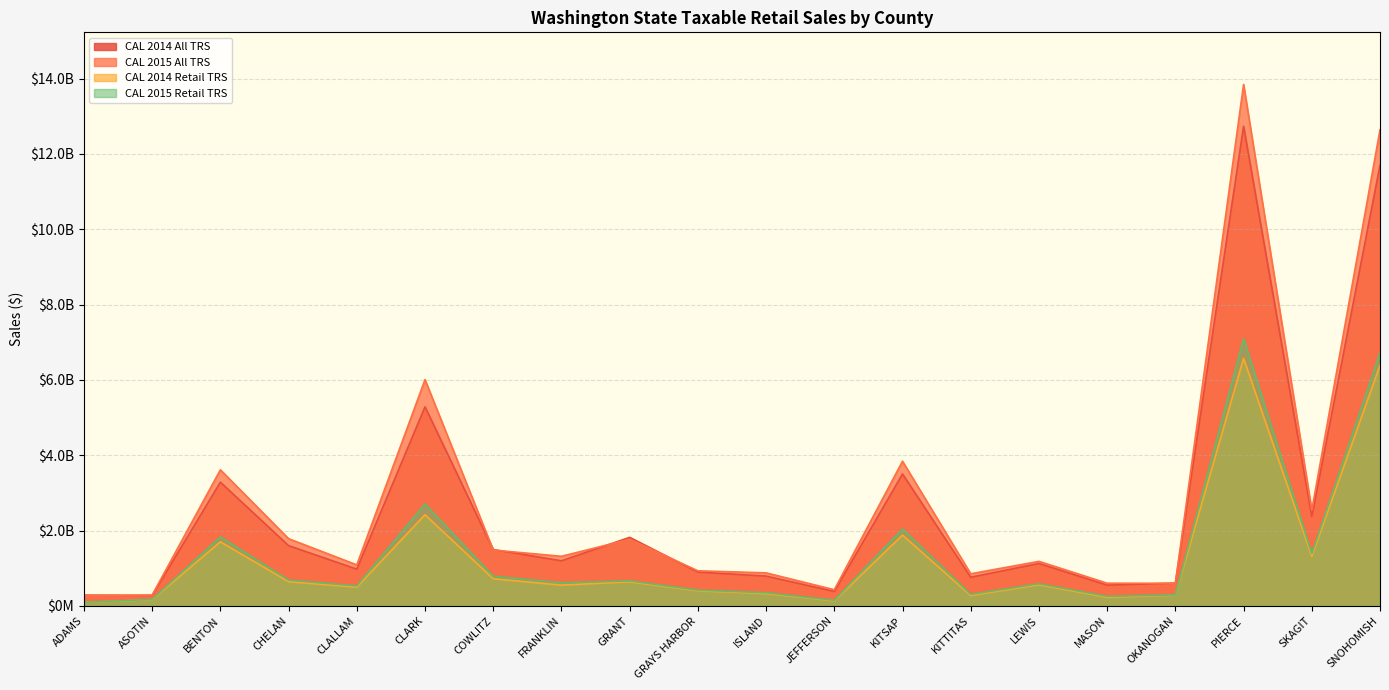

Which series has the largest range (max minus min)?

CAL 2015 All TRS